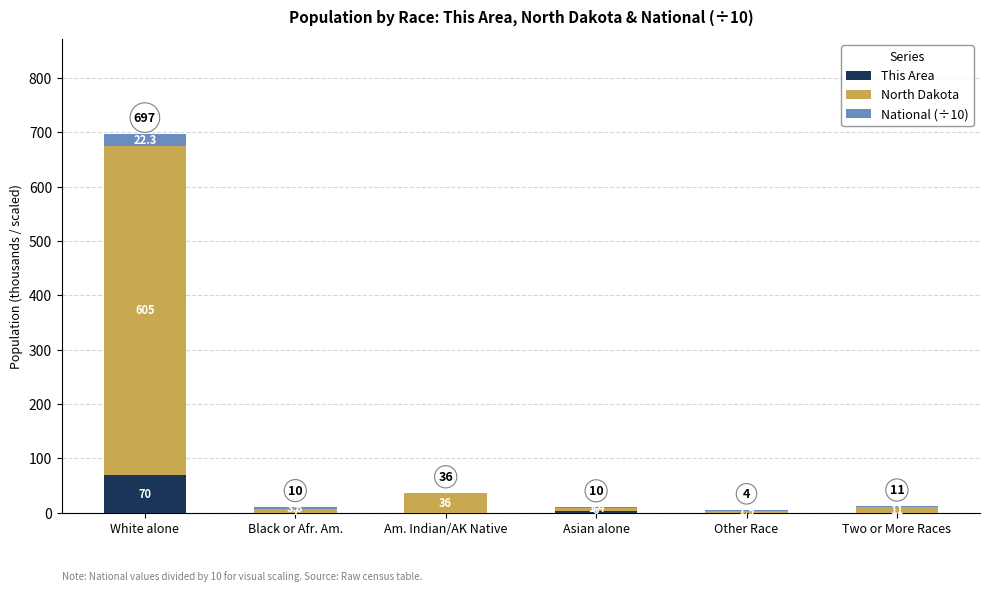

Count the number of categories in the chart.

6